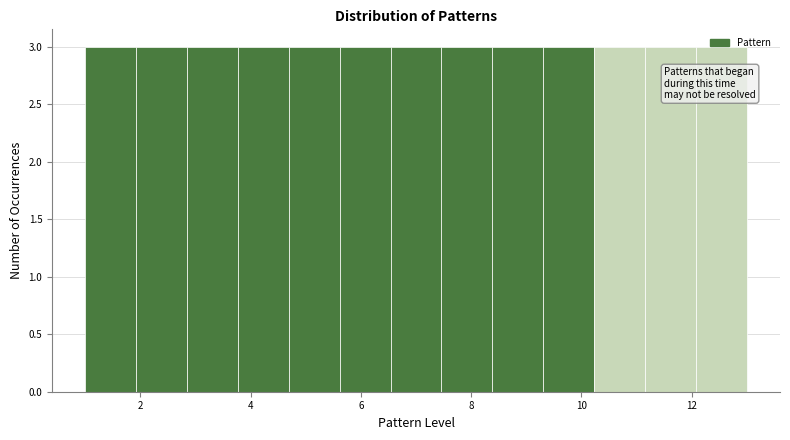

Reading left to right, transcribe this chart: for each bar, give the range it covers on the x-axis and its height. Neither the bar edges nor the heights are printed on the chart, so give them approximately, as read against the axes.

1.0 to 2.0: 3
2.0 to 2.8: 3
2.8 to 3.8: 3
3.8 to 4.6: 3
4.6 to 5.6: 3
5.6 to 6.6: 3
6.6 to 7.4: 3
7.4 to 8.4: 3
8.4 to 9.4: 3
9.4 to 10.2: 3
10.2 to 11.2: 3
11.2 to 12.0: 3
12.0 to 13.0: 3